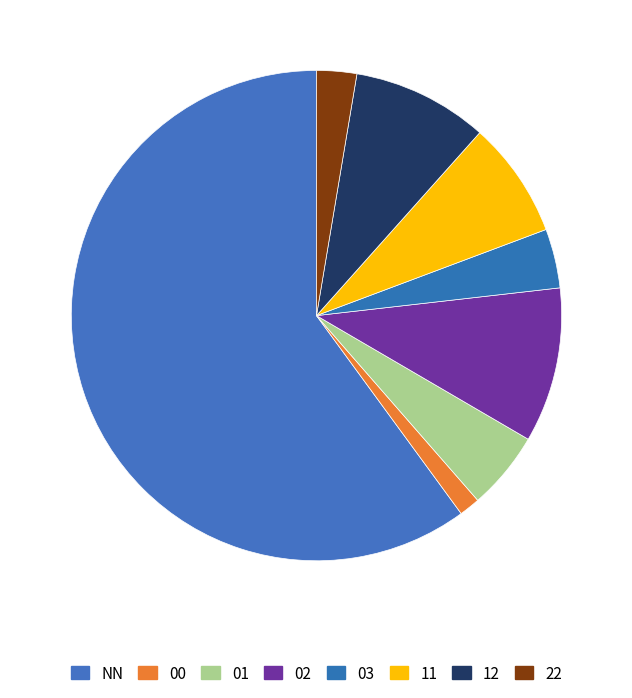

Rank the categories by value from lowest to highest.

00, 22, 03, 01, 11, 12, 02, NN